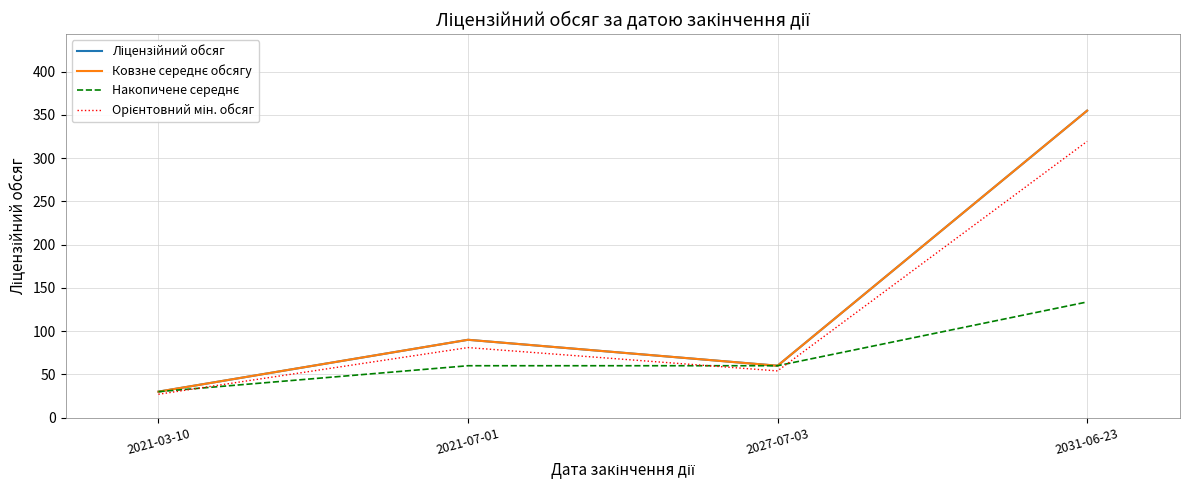

What is the difference between the highest and lowest values at 2021-07-01?

30.0